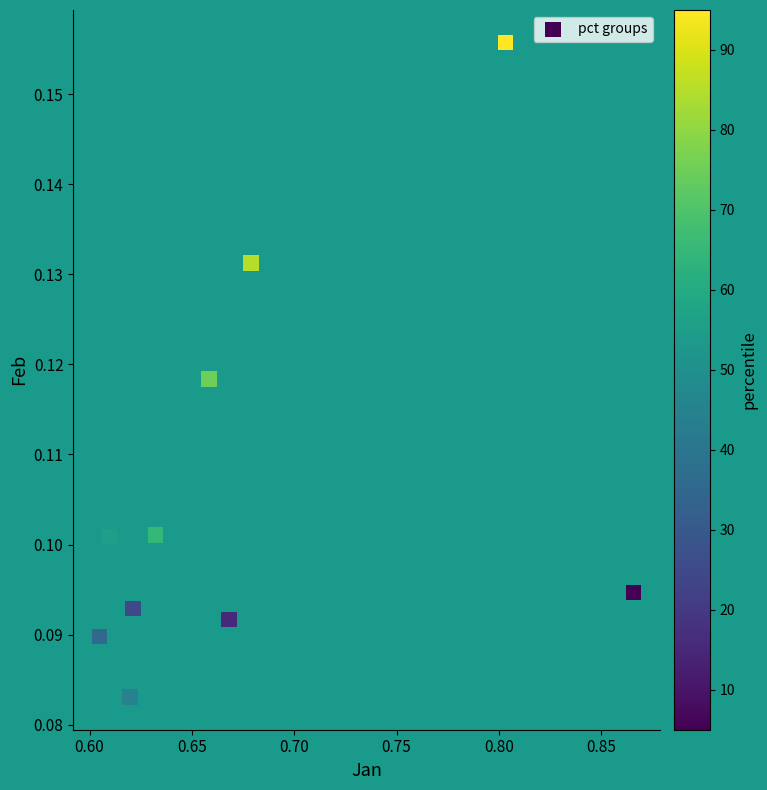

What is the range of X values (max minus min)?

0.3